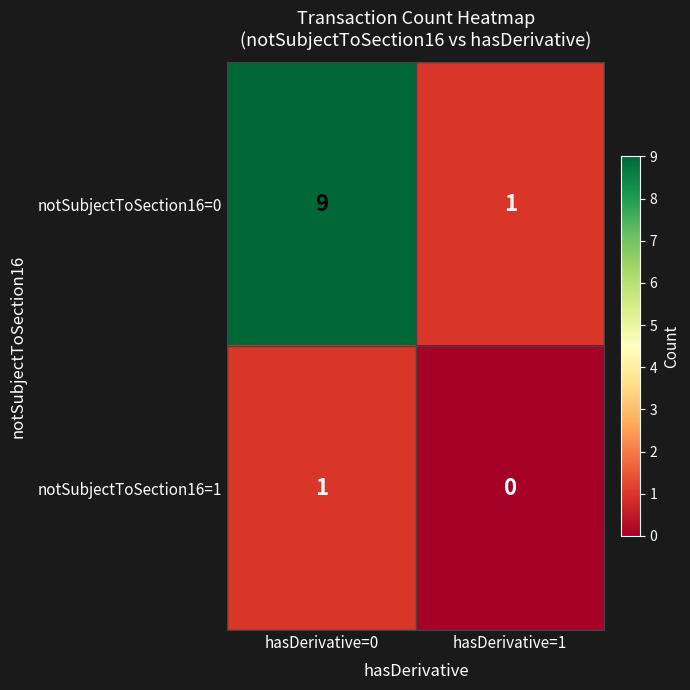

What is the total value across all series at hasDerivative=0?

10